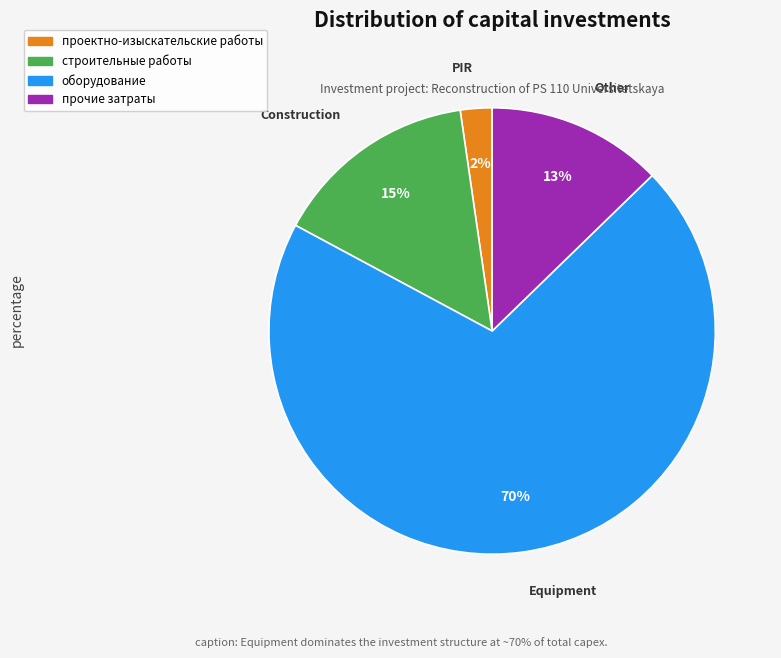

The проектно-изыскательские работы slice represents 2% of the pie. True or false?

True